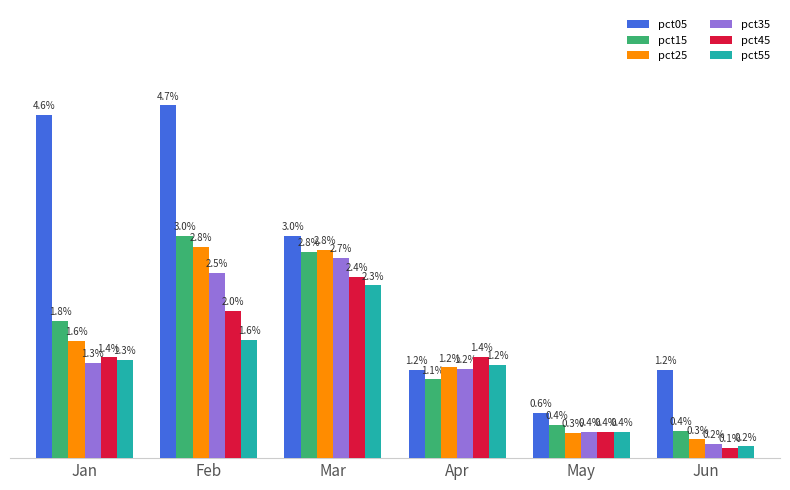

Which series has the largest range (max minus min)?

pct05